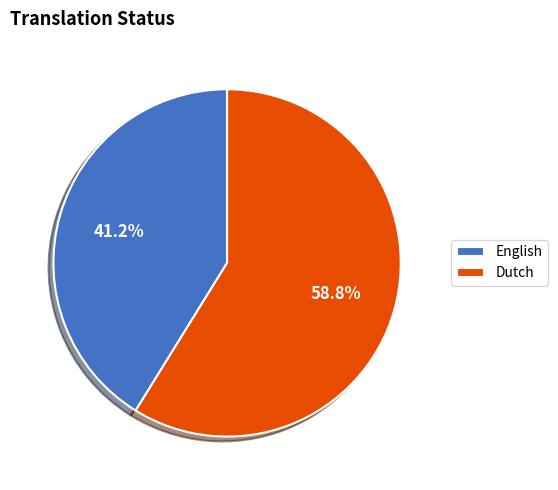

How many slices are in this pie chart?

2